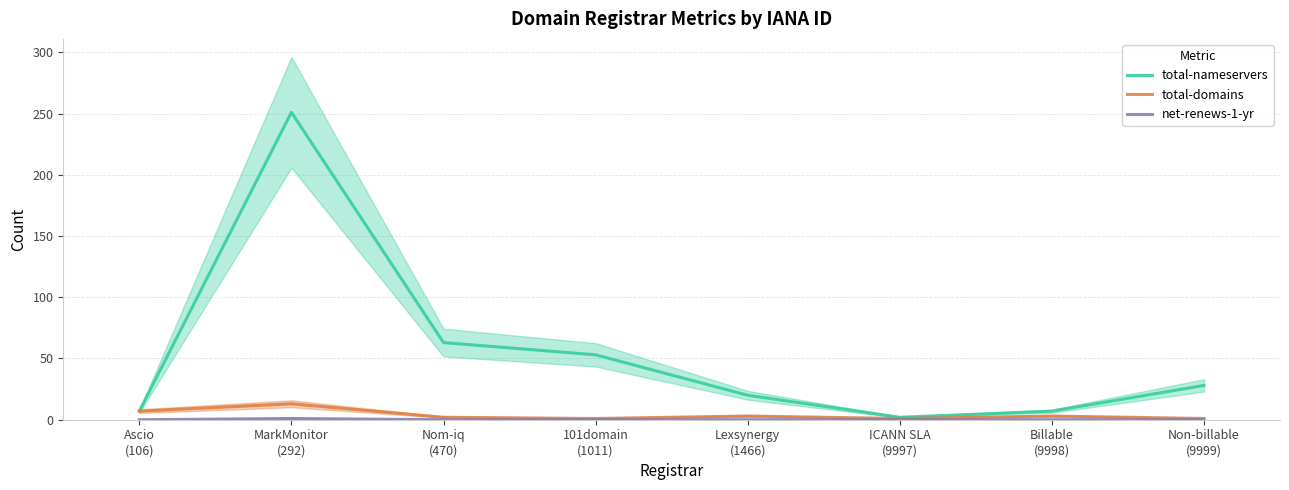

What is the value of the total-nameservers point at the 5th from the left?

20